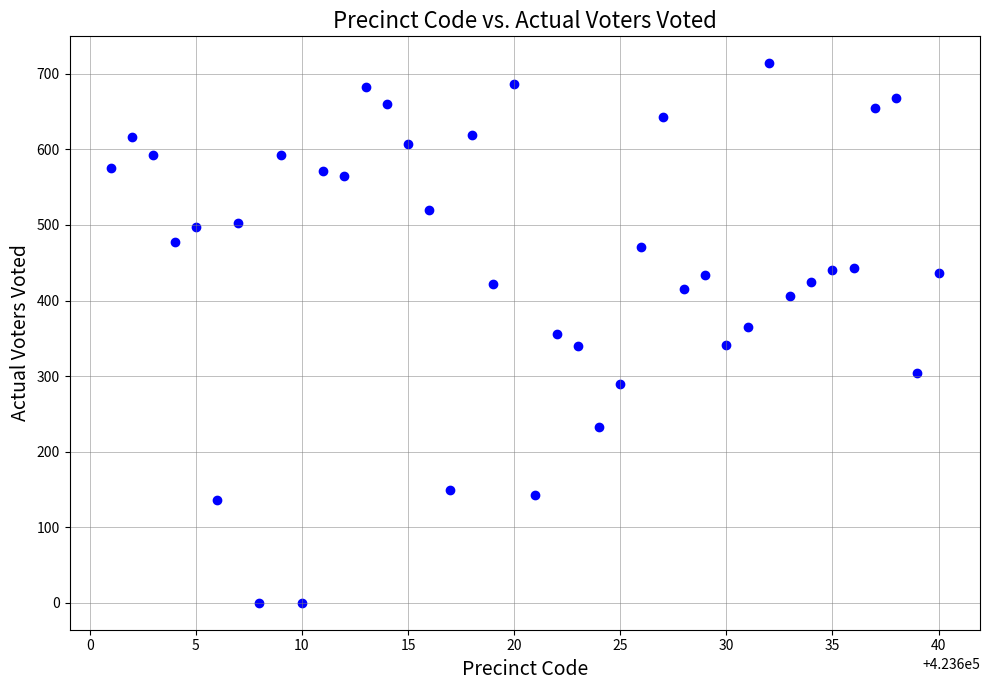

What is the range of Y values (max minus min)?

714